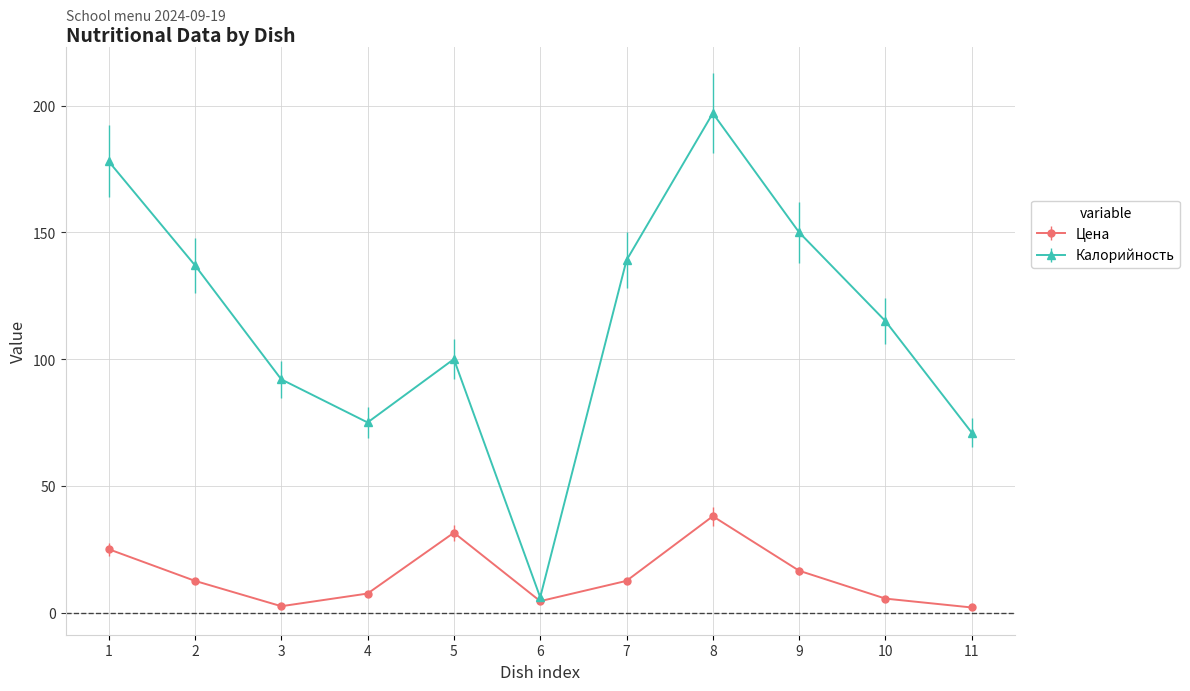

Which series has the largest total across all categories?

Калорийность